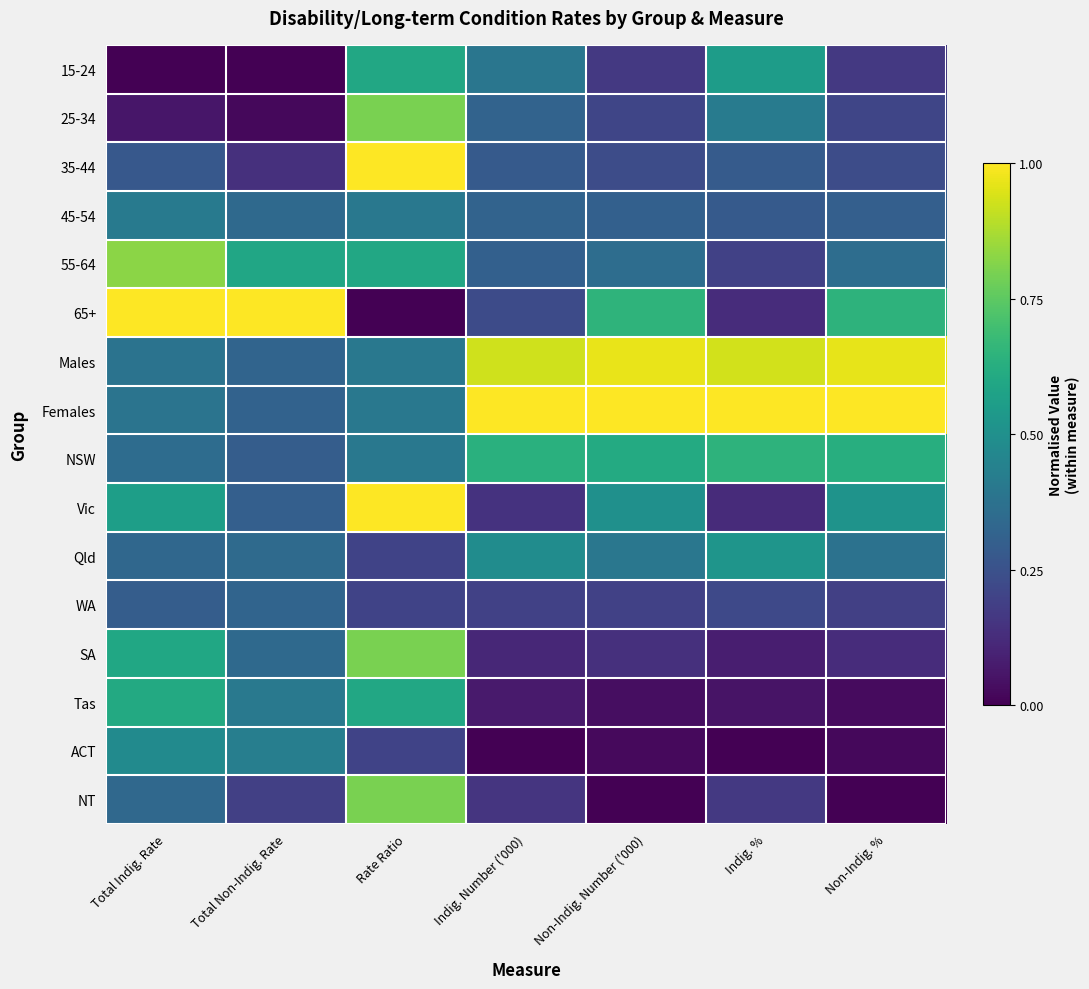

How many distinct data groups are displayed?

16